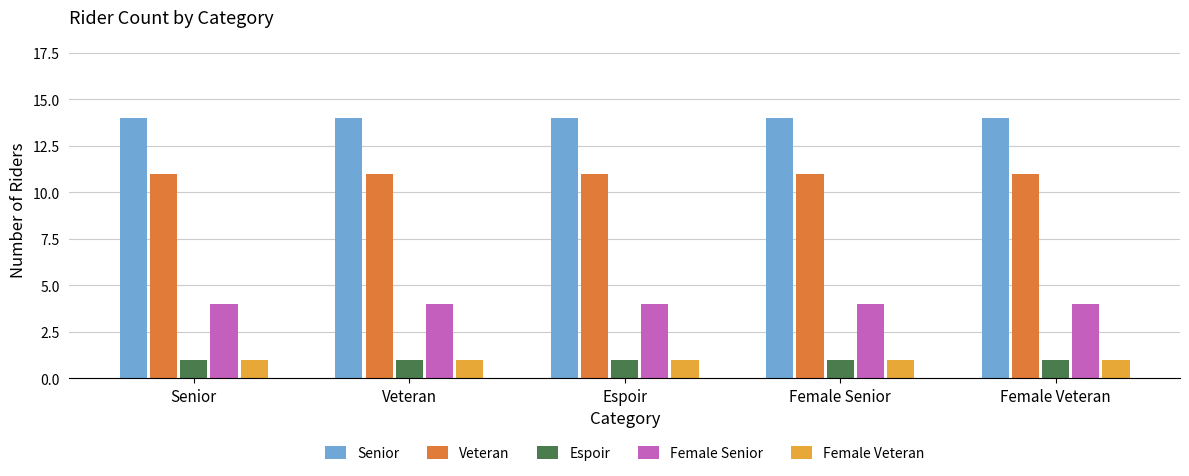

Which series has the largest total across all categories?

Senior